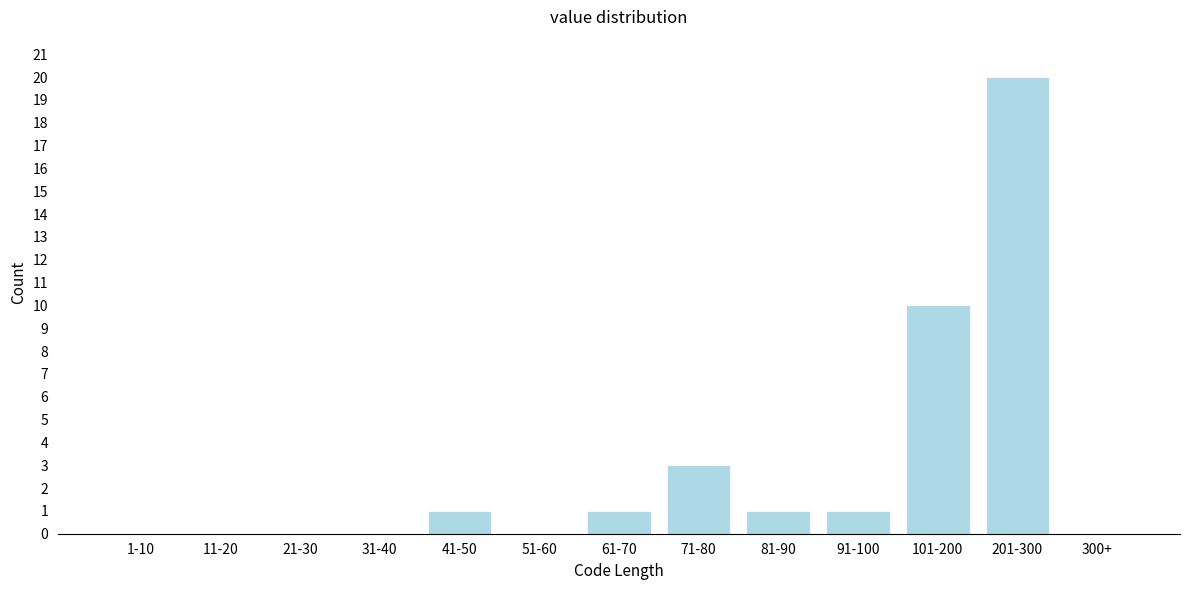

Reading right to left, transcribe all the data shown in this chart.

300+=0	201-300=20	101-200=10	91-100=1	81-90=1	71-80=3	61-70=1	51-60=0	41-50=1	31-40=0	21-30=0	11-20=0	1-10=0